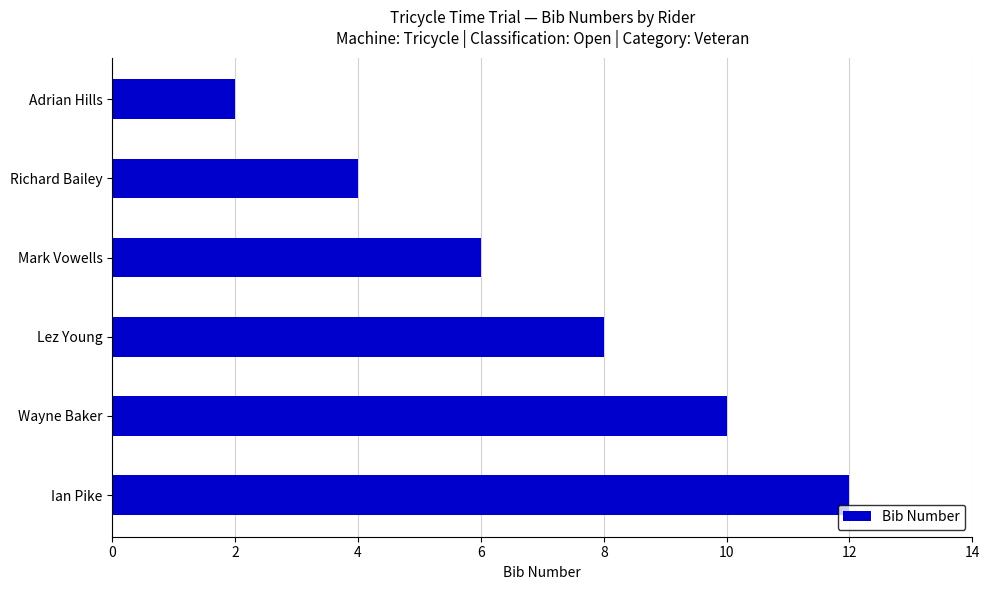

Reading bottom to top, extract all data points from this chart.

Ian Pike=12	Wayne Baker=10	Lez Young=8	Mark Vowells=6	Richard Bailey=4	Adrian Hills=2